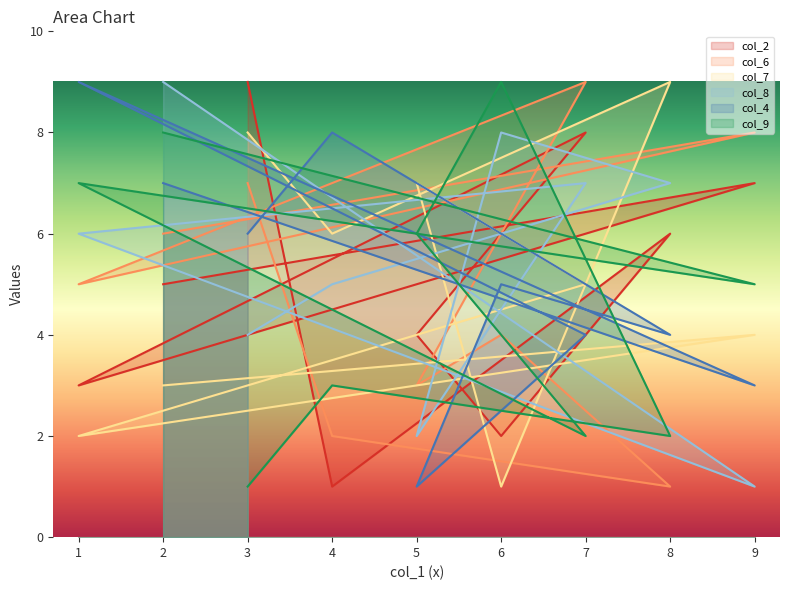

At which category is the sum across all series the highest?

2